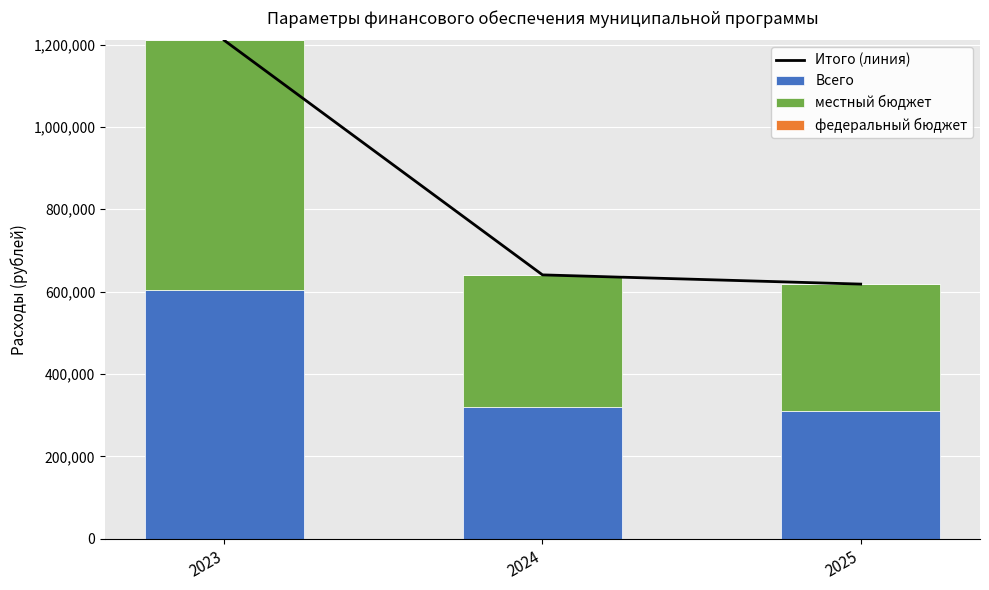

Which series has the largest total across all categories?

Итого (линия)